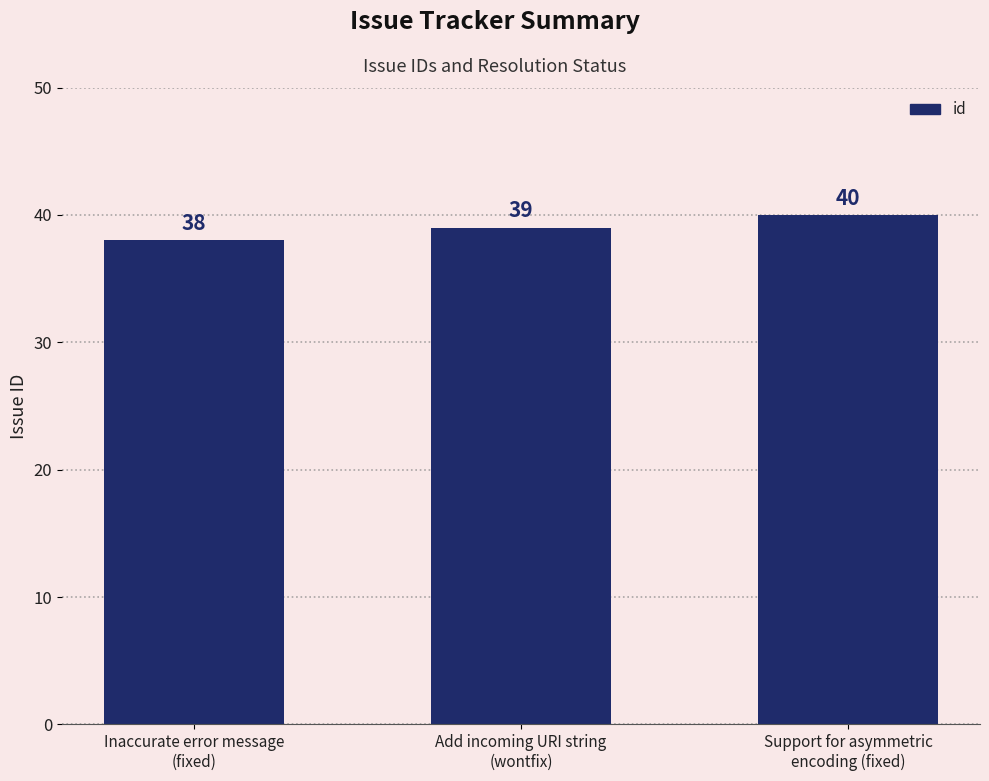

Between Inaccurate error message
(fixed) and Support for asymmetric
encoding (fixed), which is larger?

Support for asymmetric
encoding (fixed)